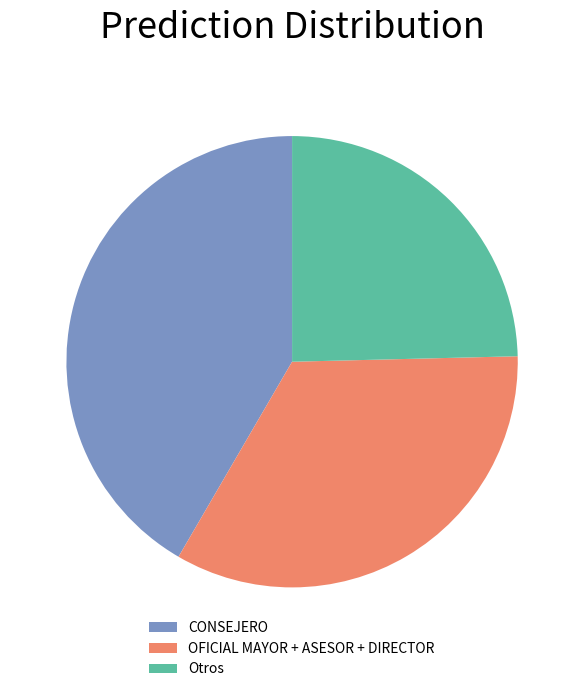

Between CONSEJERO and OFICIAL MAYOR + ASESOR + DIRECTOR, which is larger?

CONSEJERO